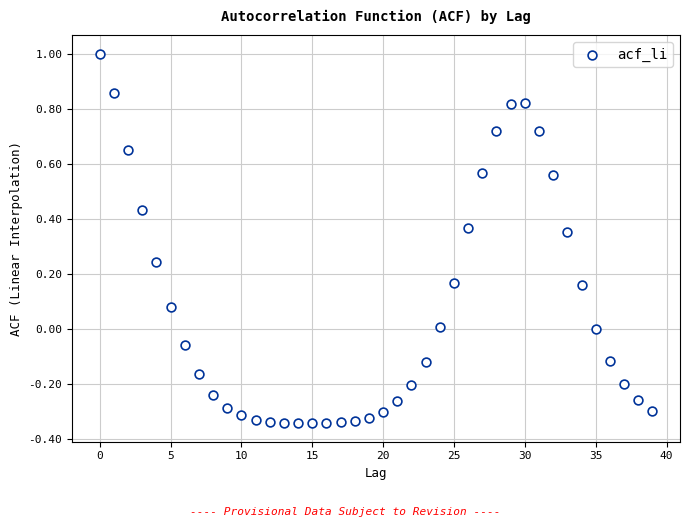

What is the range of Y values (max minus min)?

1.3